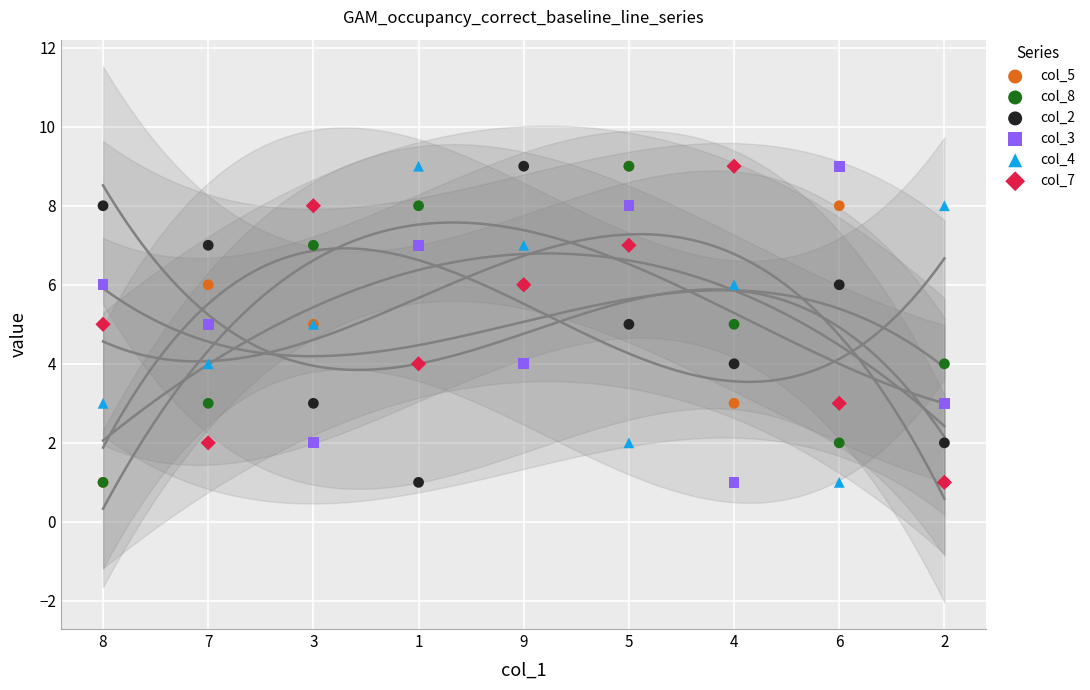

Which series has the widest spread of Y values?

col_5